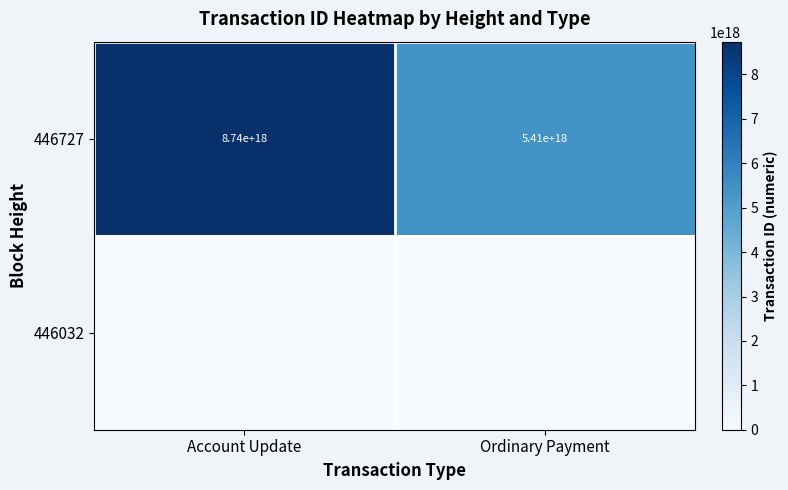

Where is 446727 nearest to the value 7075000000000000000?

Account Update